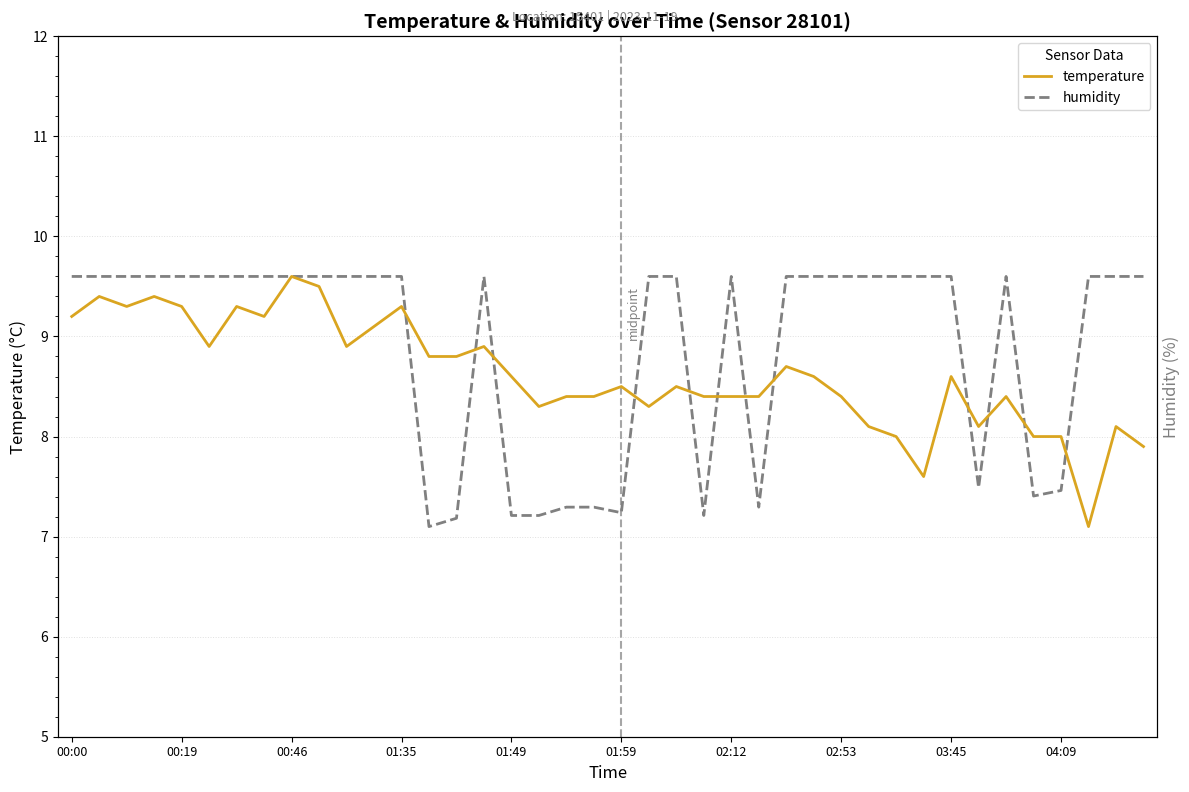

True or false: humidity and temperature intersect in this chart.

True